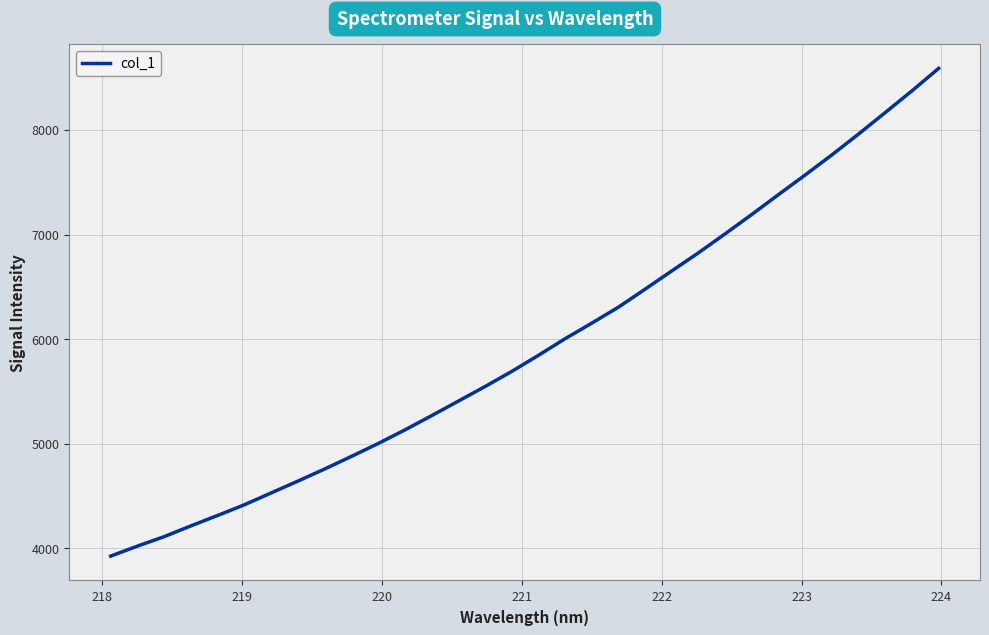

True or false: the data has more than 0 interior local peaks.

False